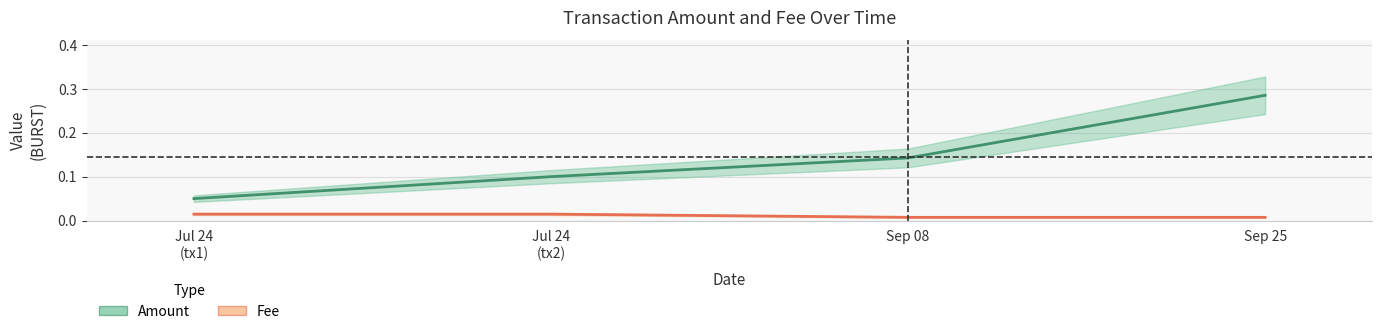

True or false: Fee and Amount intersect in this chart.

False